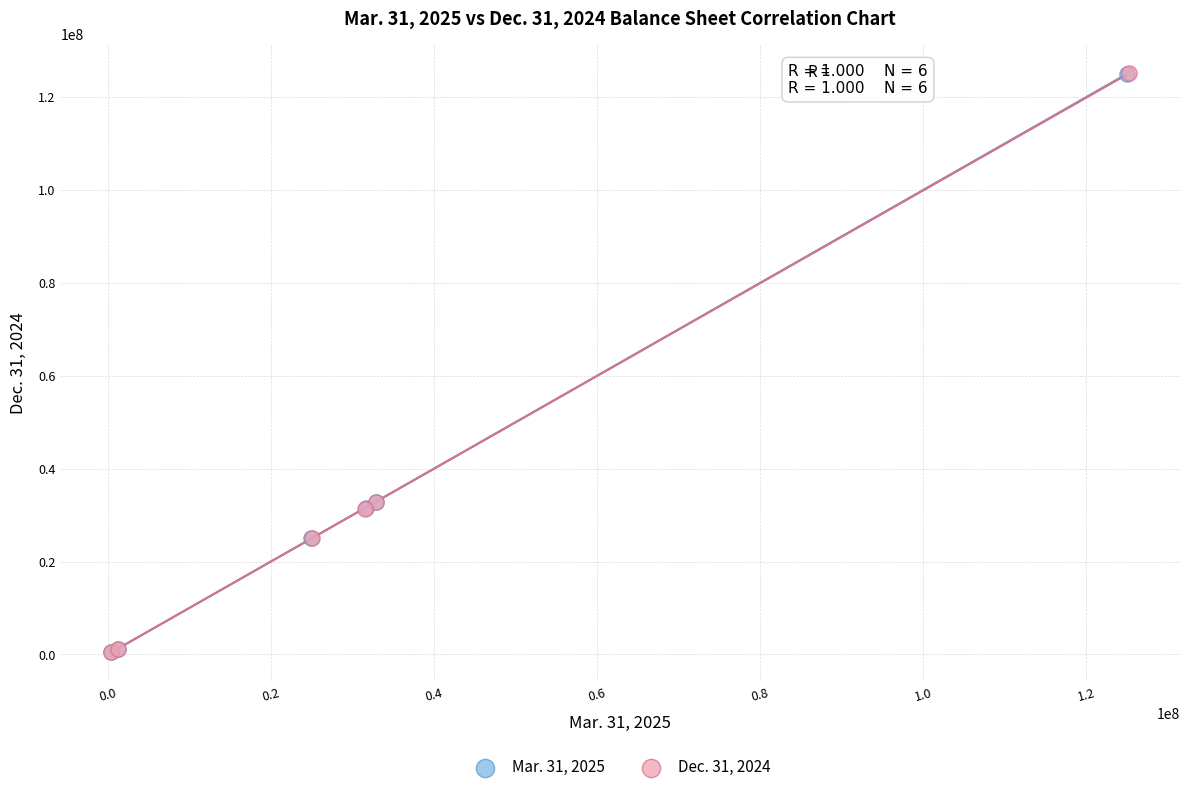

Which series has the largest Y range (max minus min)?

Dec. 31, 2024